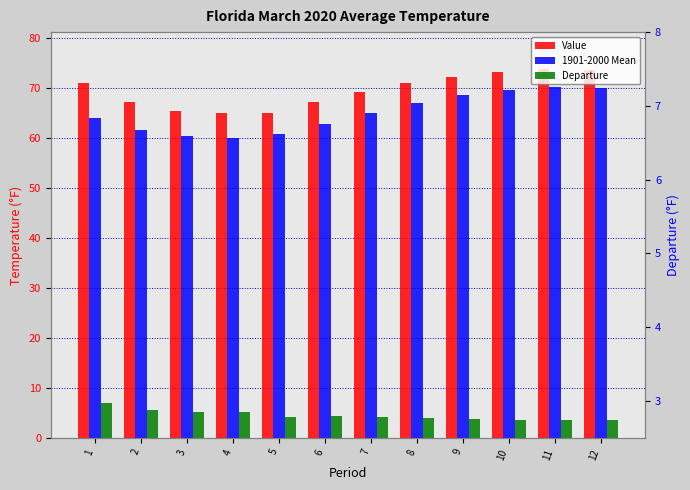

How many data points does each series have?

12